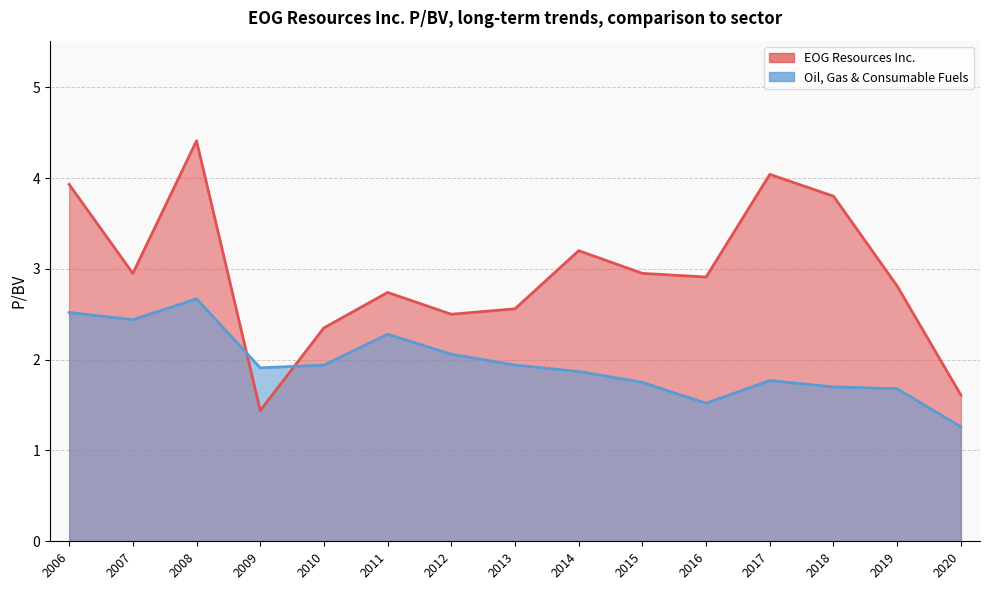

Is the value of Oil, Gas & Consumable Fuels at 2008 greater than the value of EOG Resources Inc. at 2013?

Yes